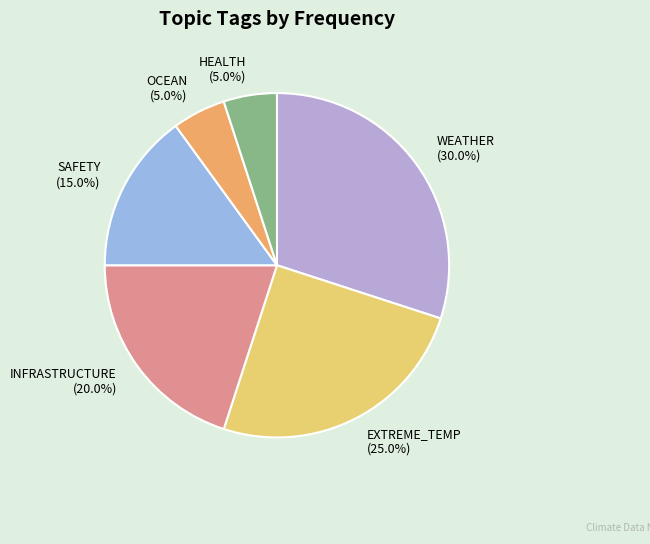

Approximately how many times larger is the value at EXTREME_TEMP compared to SAFETY?

1.7